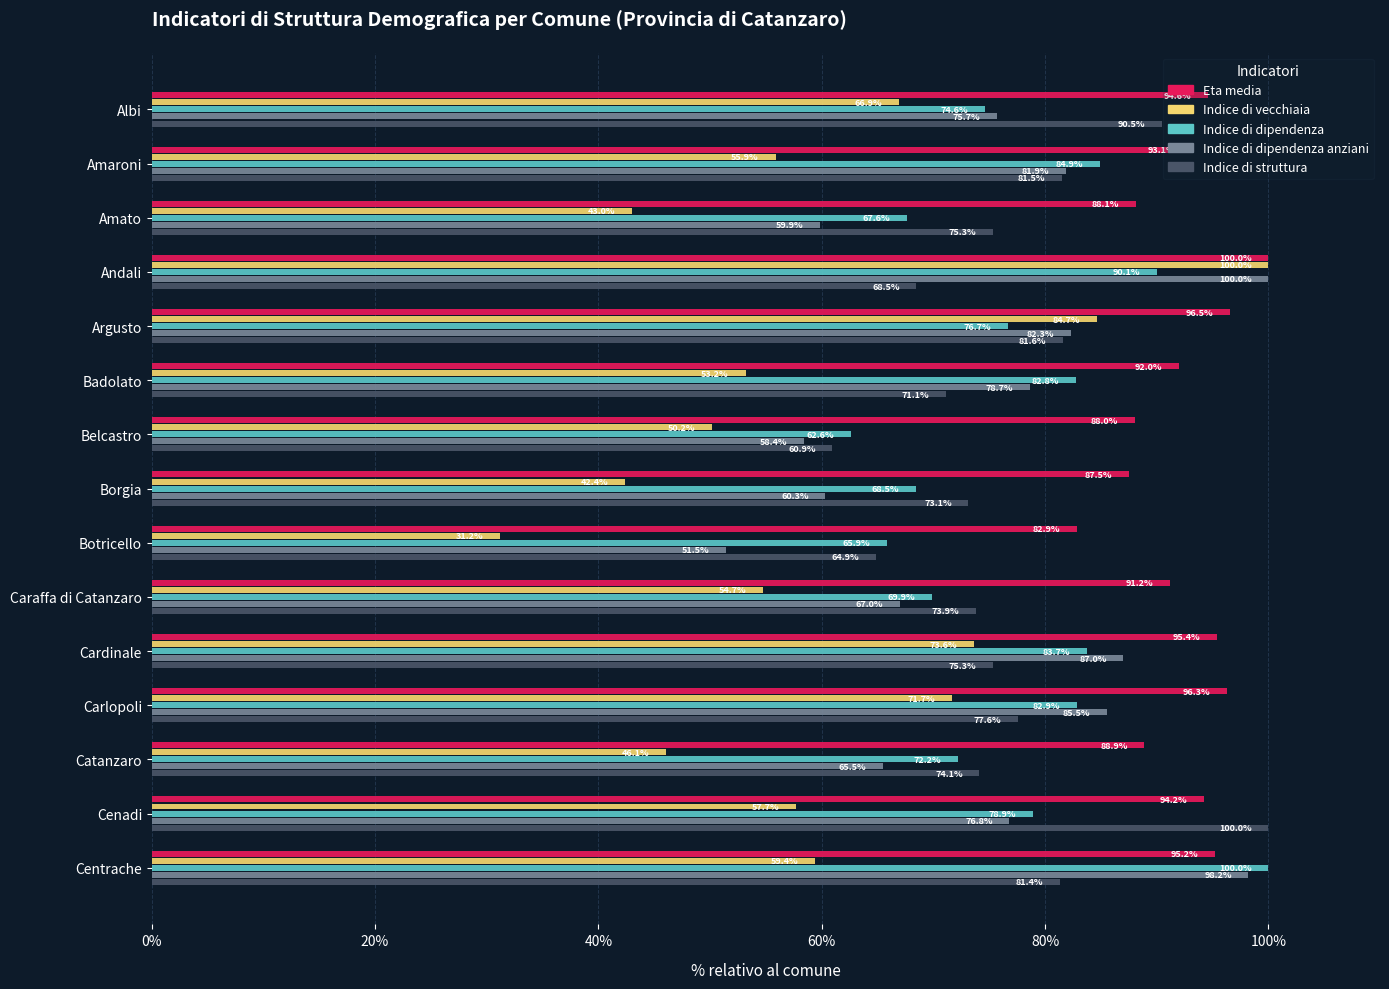

Is the value of Indice di dipendenza anziani at Belcastro greater than the value of Eta media at Amaroni?

No